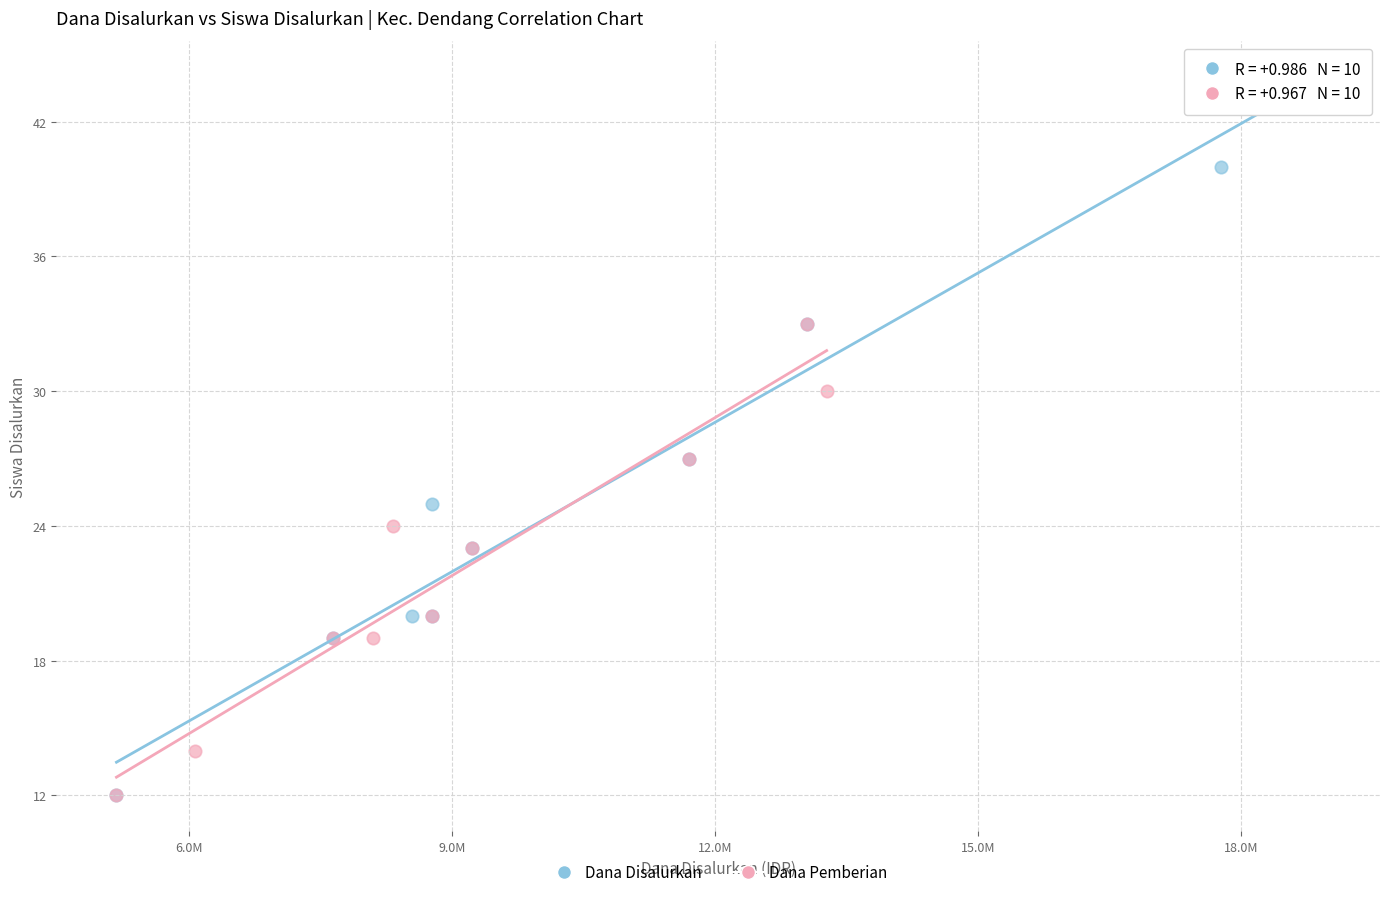

What are all the series names shown in the legend?

Dana Disalurkan, Dana Pemberian